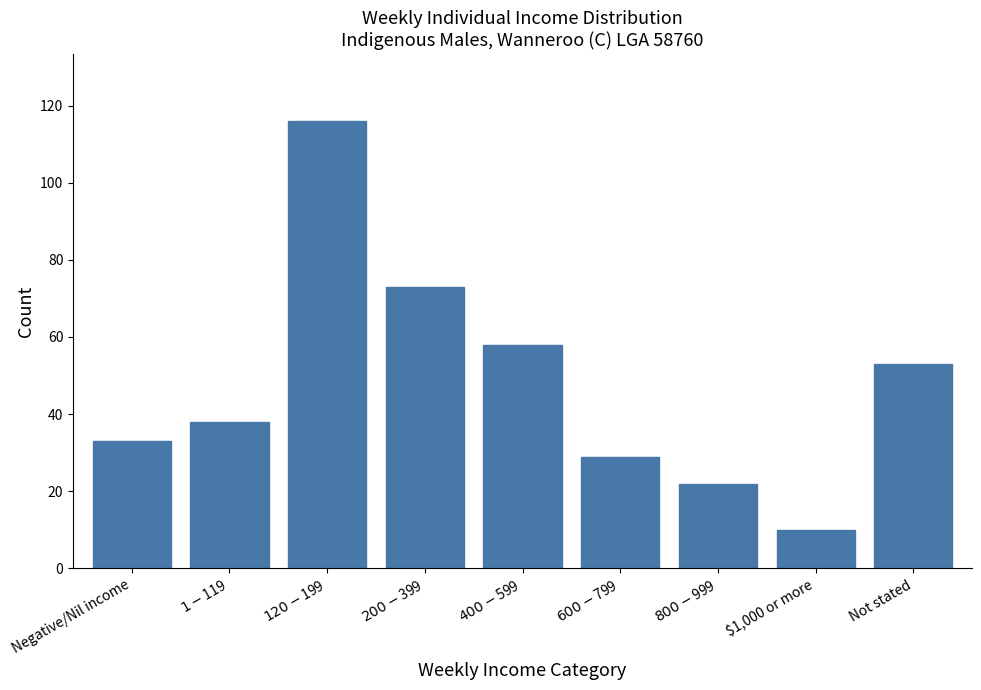

Reading right to left, list all the values displayed in this chart.

53	10	22	29	58	73	116	38	33